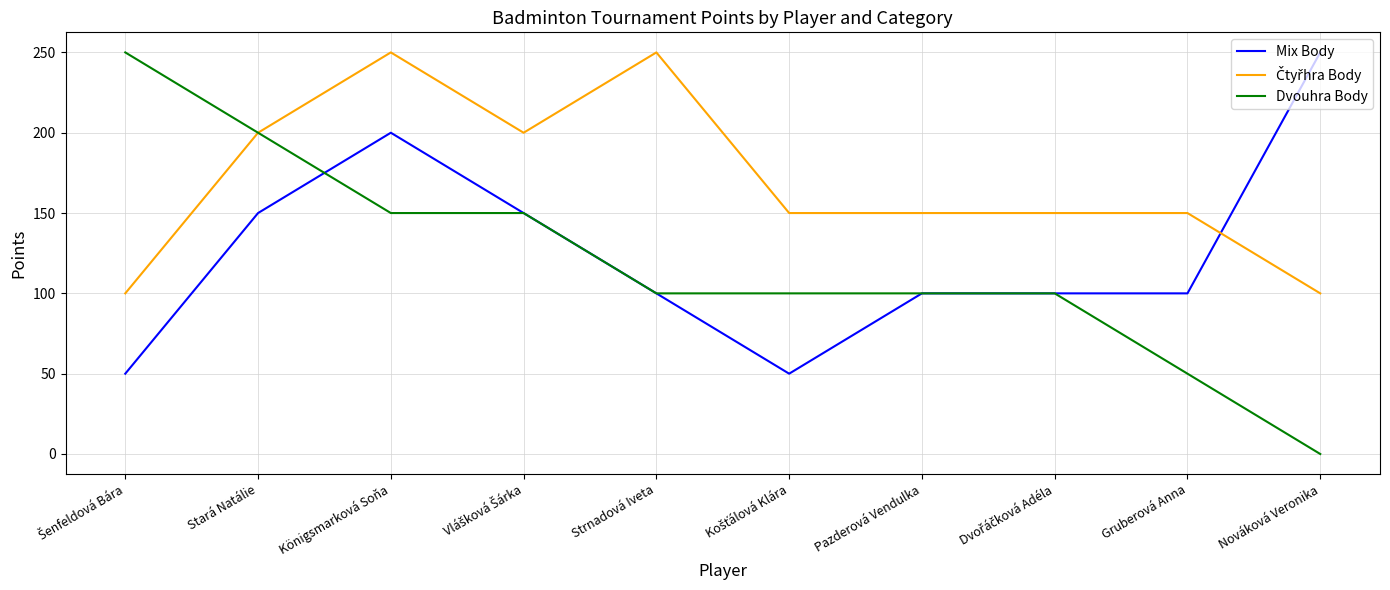

What is the total value across all series at Königsmarková Soňa?

600